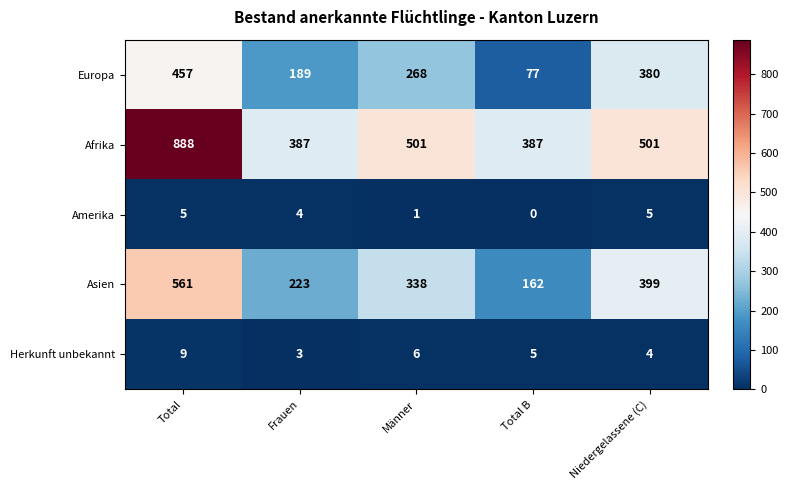

Which series changed the most between Frauen and Total B?

Europa